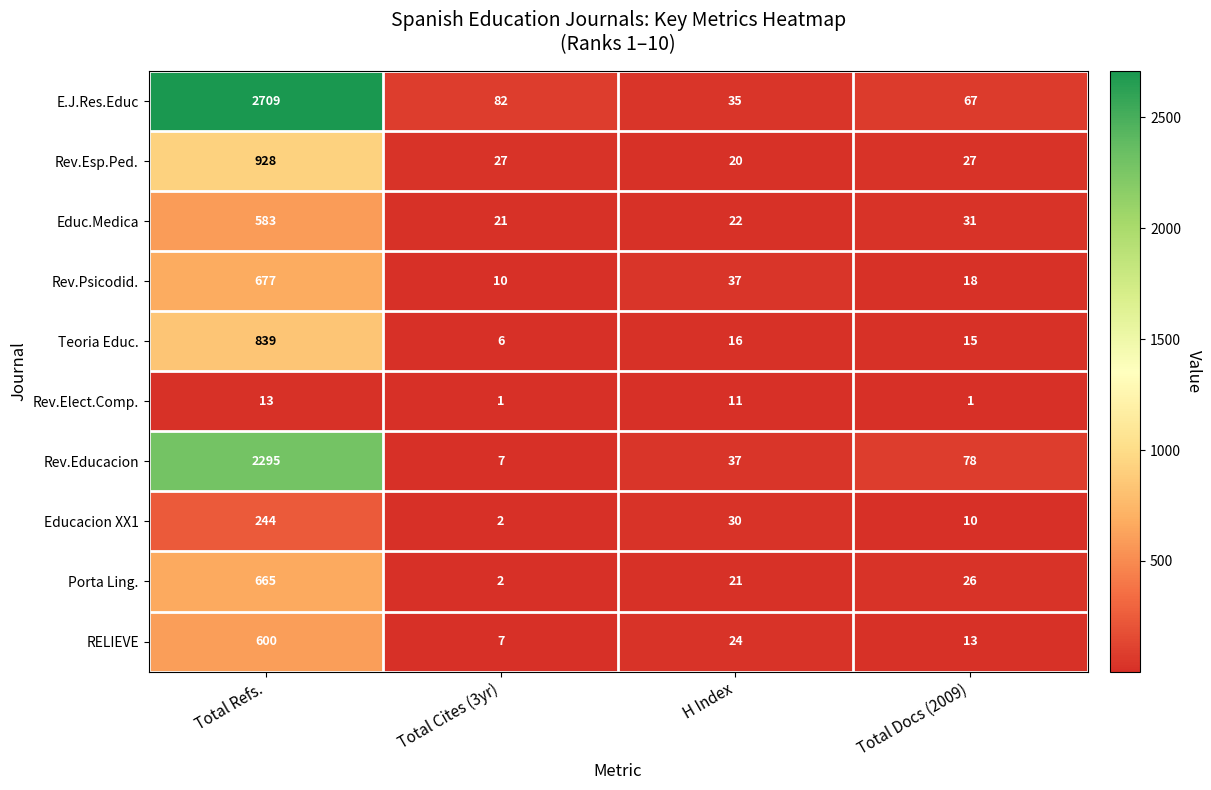

At which category is the sum across all series the highest?

Total Refs.